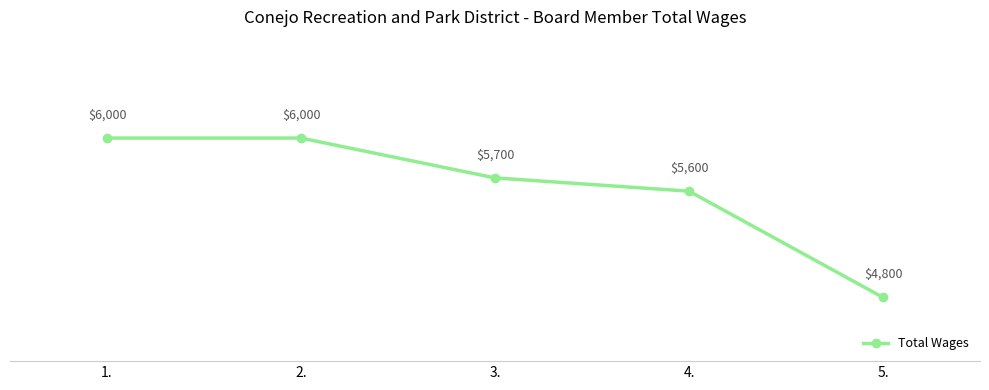

Reading right to left, list all the values displayed in this chart.

5.=4800	4.=5600	3.=5700	2.=6000	1.=6000